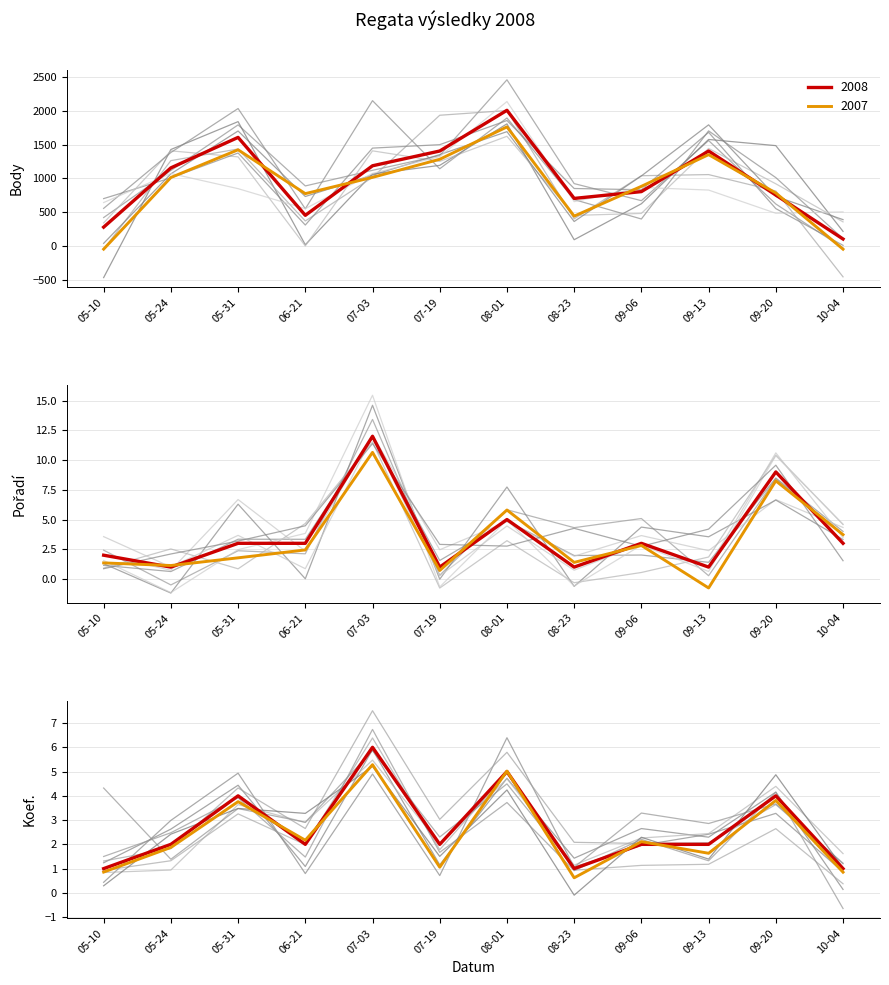

At which label does Body first exceed 1156?

05-31